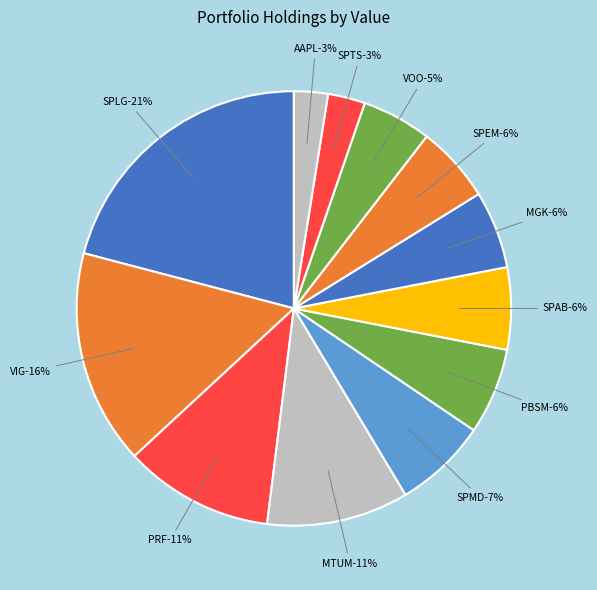

How many slices are in this pie chart?

12